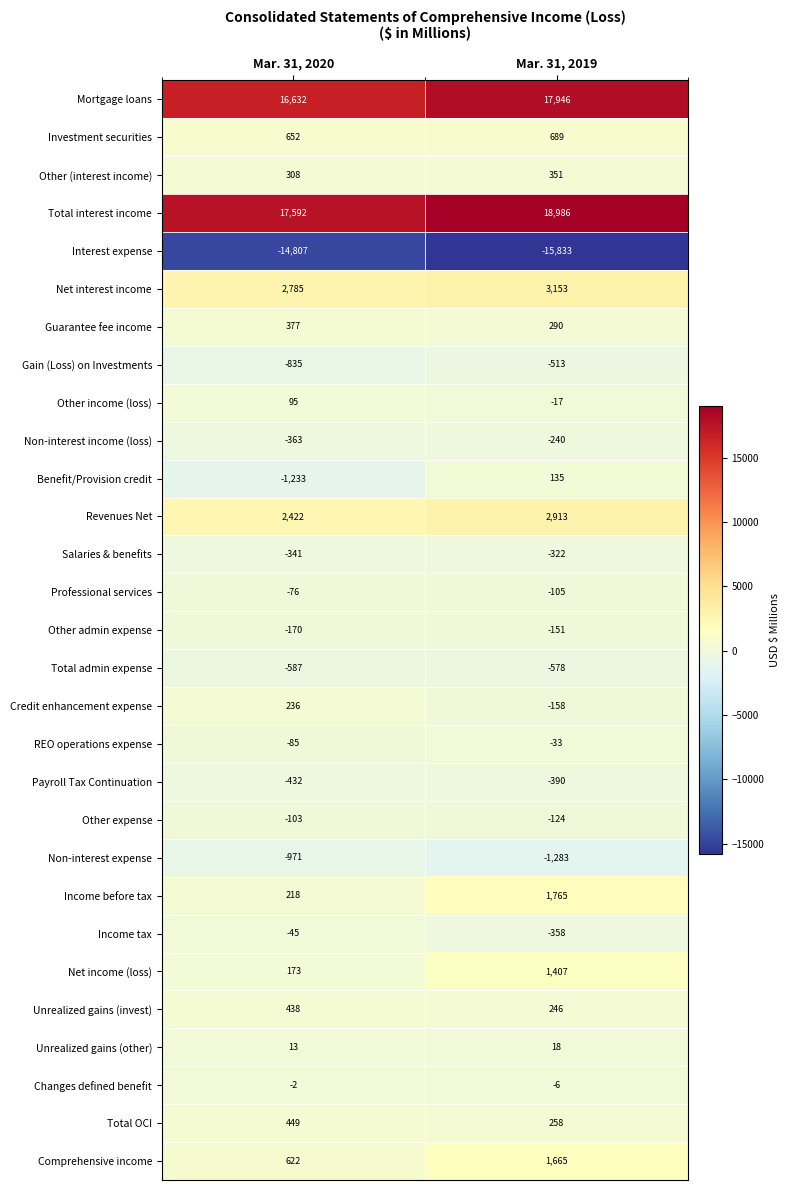

What is the approximate value of Income before tax at Mar. 31, 2020, to the nearest 50?

200